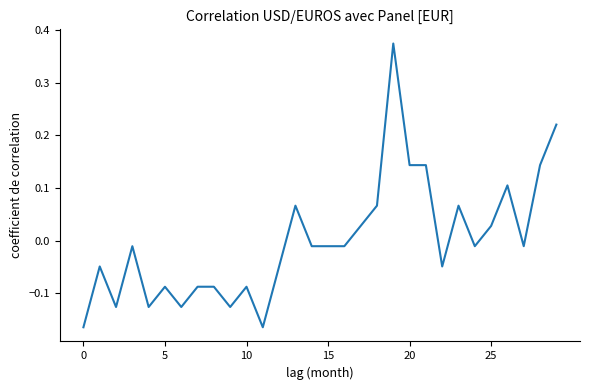

What is the difference between the maximum and minimum values?

0.5